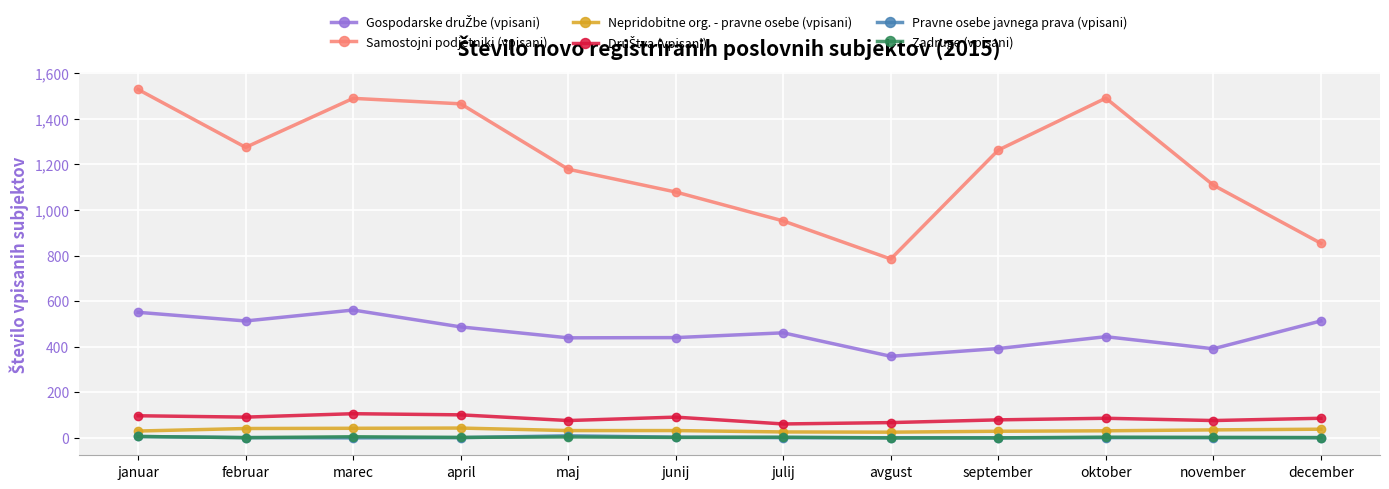

Which series has the largest total across all categories?

Samostojni podjetniki (vpisani)